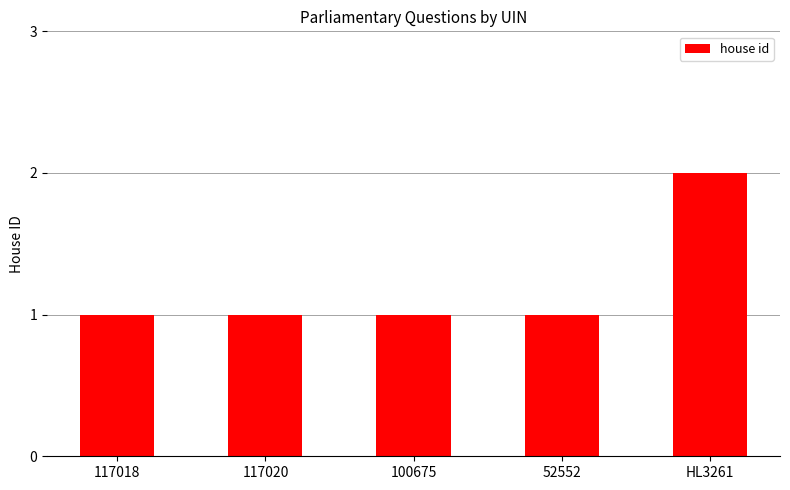

Approximately how many times larger is the value at 117020 compared to 117018?

1.0